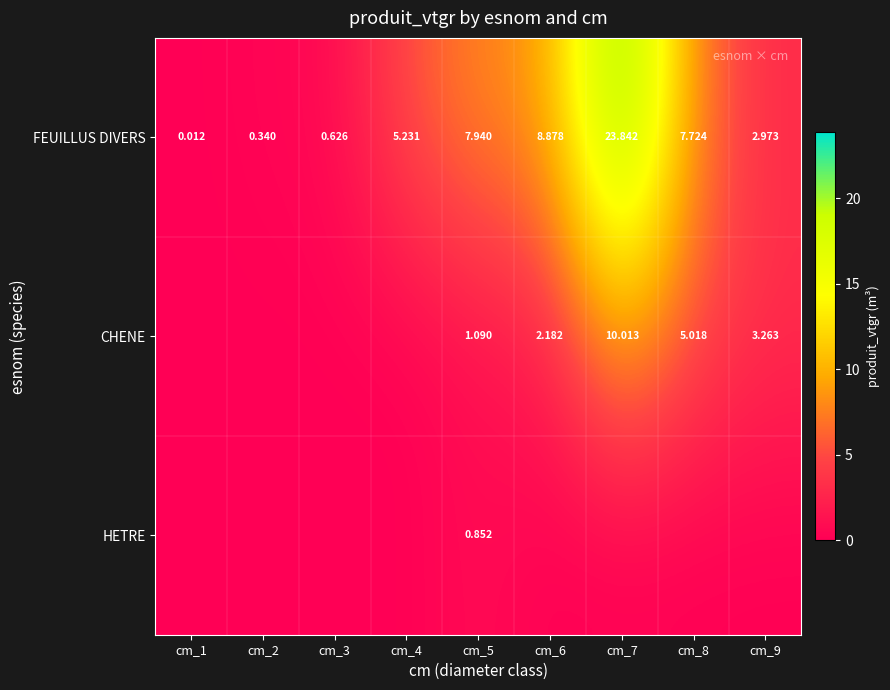

Rank the series at cm_5 from highest to lowest value.

FEUILLUS DIVERS, CHENE, HETRE